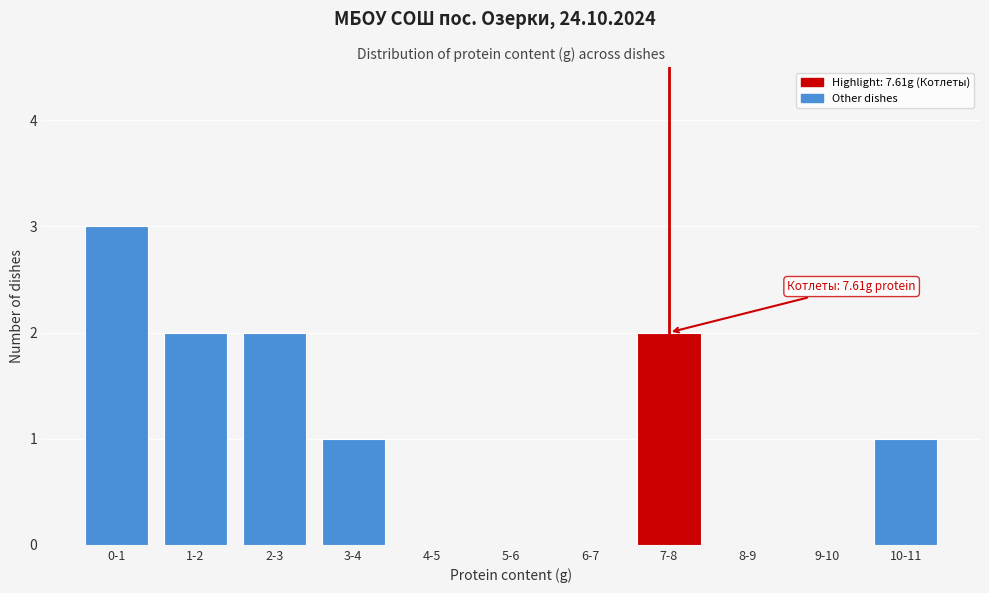

Reading right to left, transcribe all the data shown in this chart.

10-11=1	9-10=0	8-9=0	7-8=2	6-7=0	5-6=0	4-5=0	3-4=1	2-3=2	1-2=2	0-1=3